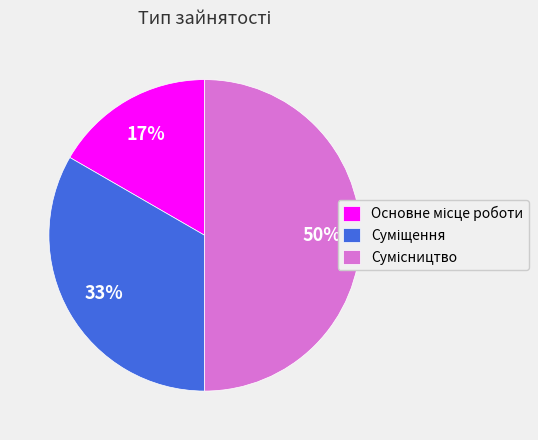

To the nearest percent, what is the difference between the largest and smallest slice percentages?

33%